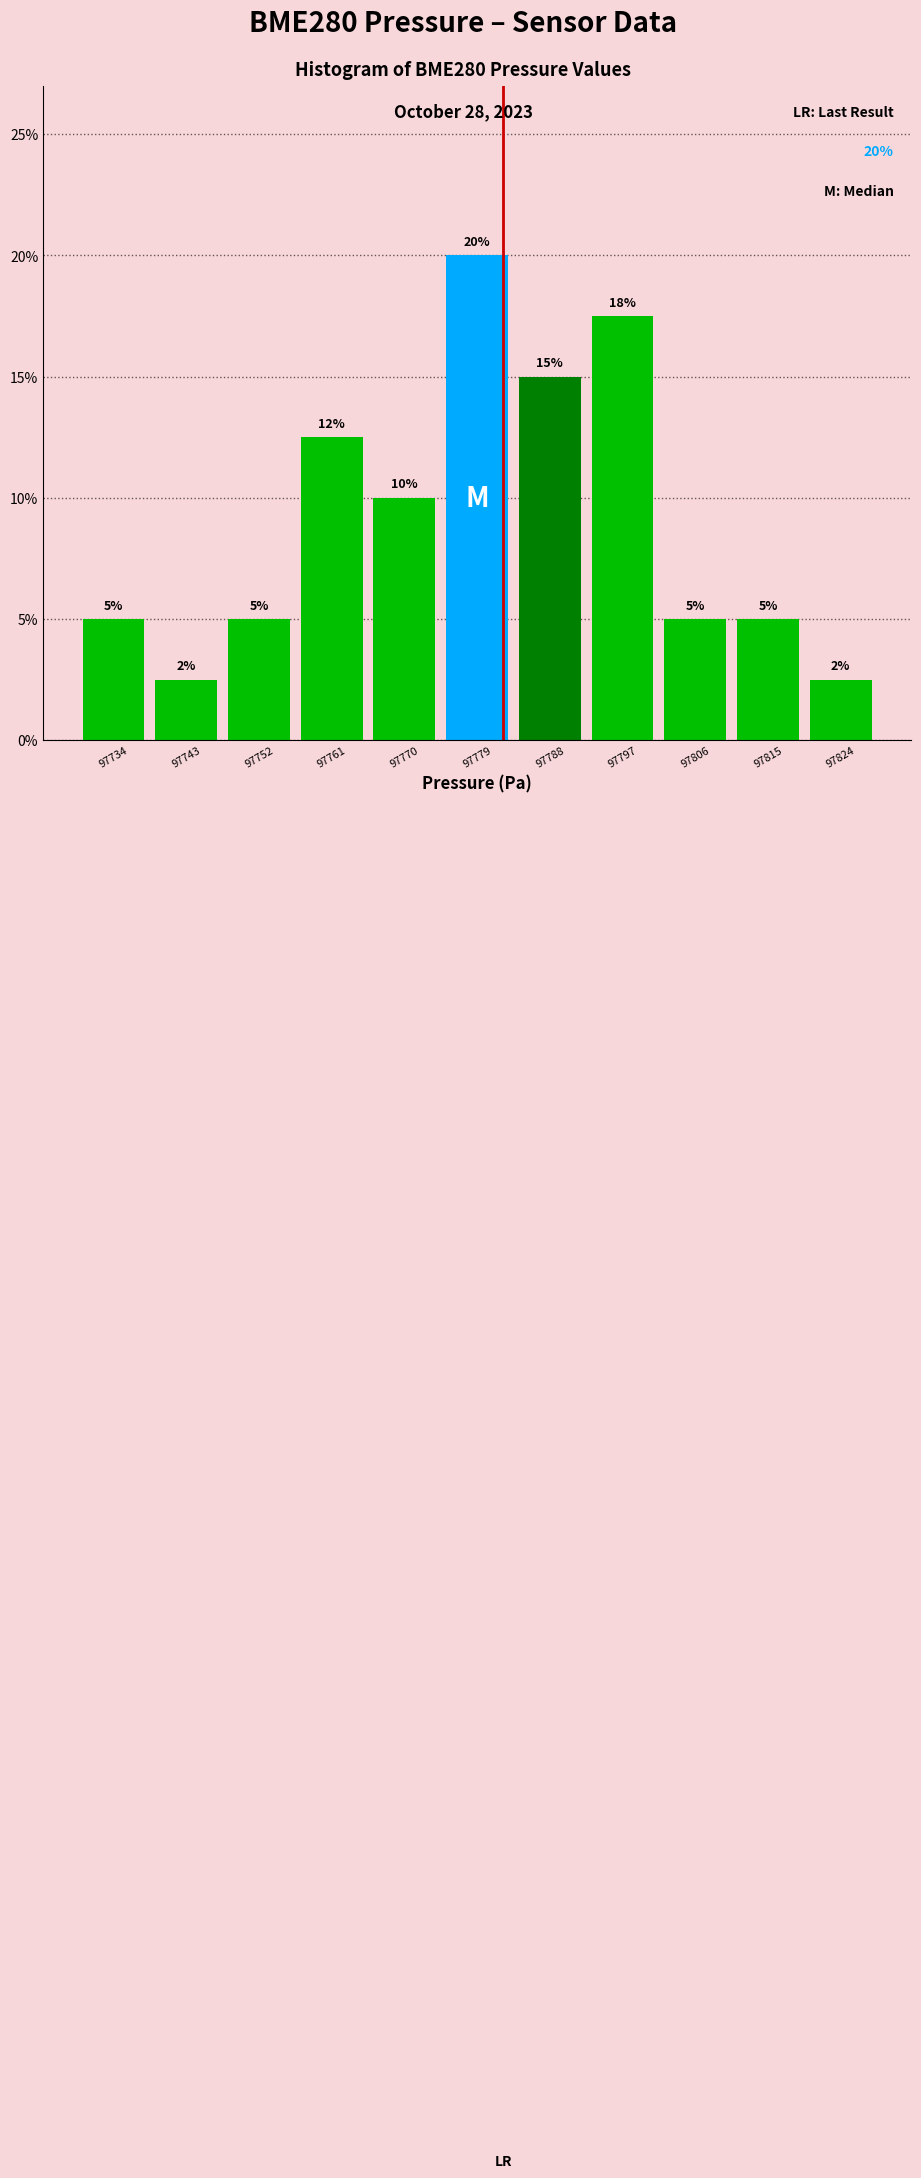

Over which range of the x-axis is the bar tallest?

97775 to 97784